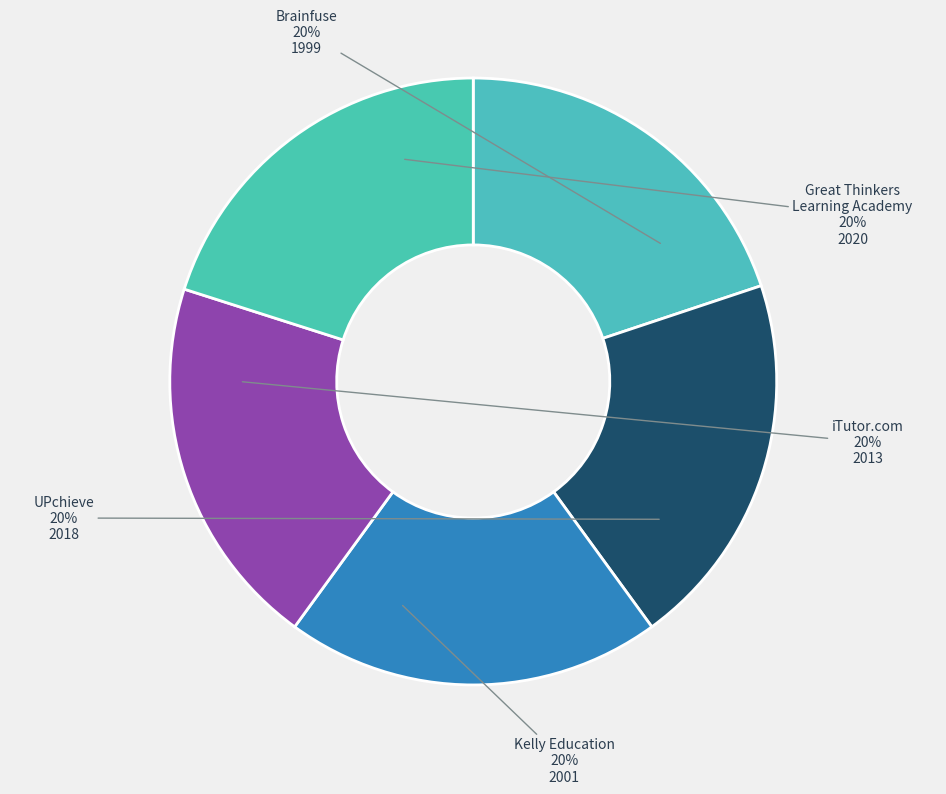

Is UPchieve the majority of the pie?

No